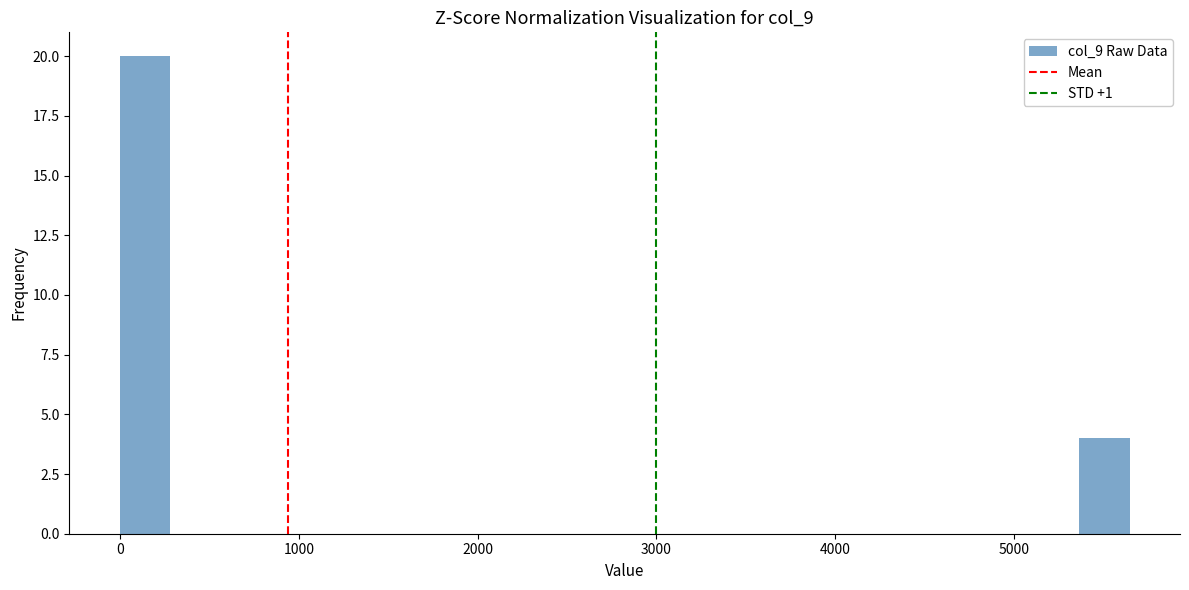

Read against the x-axis, roughly where is the centre of the tallest bar?

100